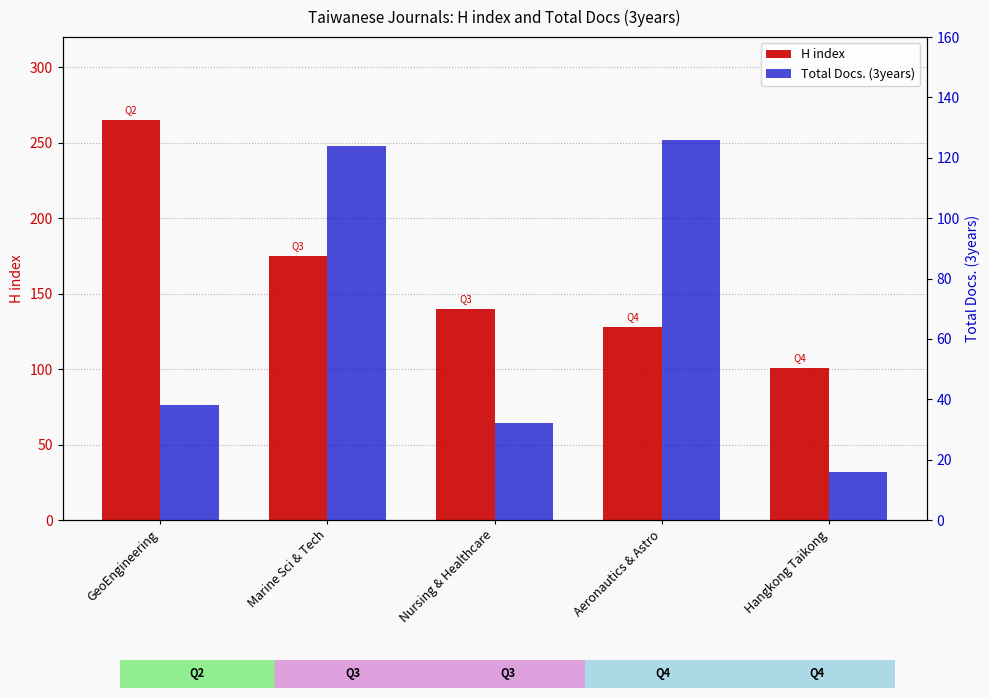

What is the difference between the H index values at Aeronautics & Astro and Hangkong Taikong?

27